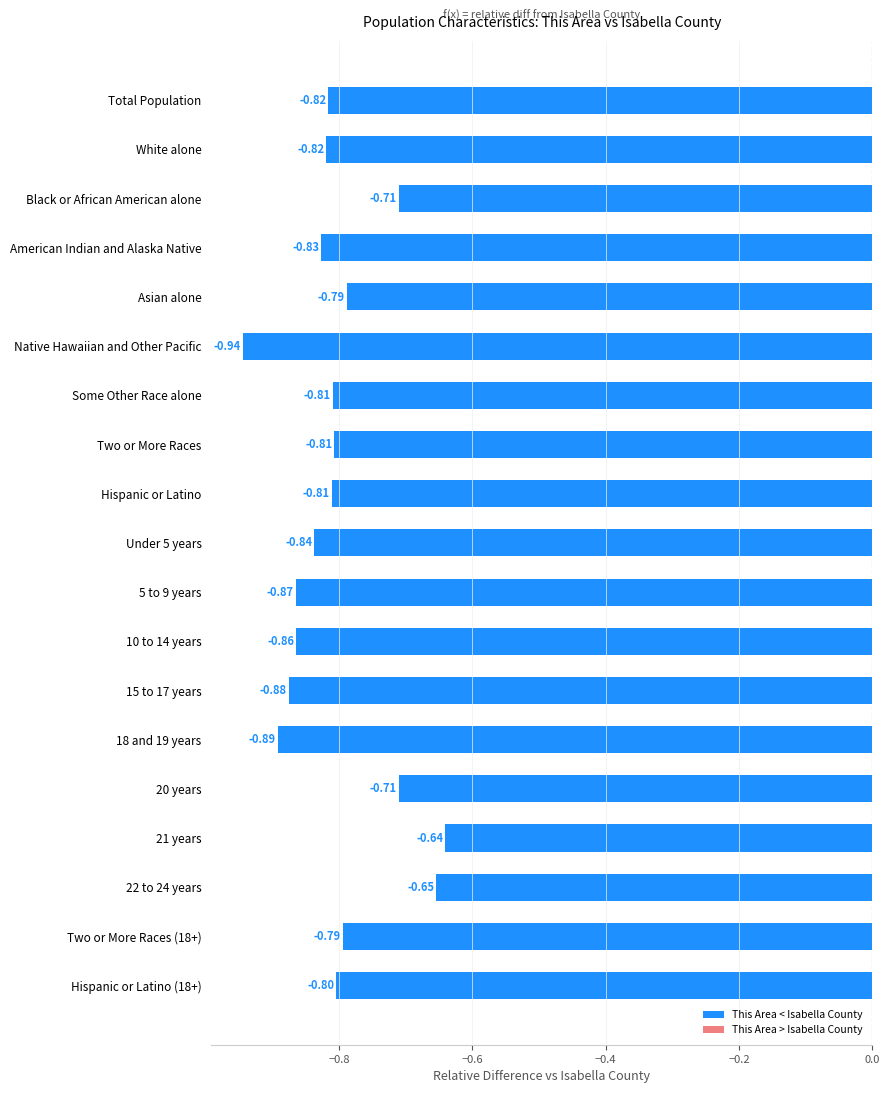

Does the chart contain stacked bars?

No